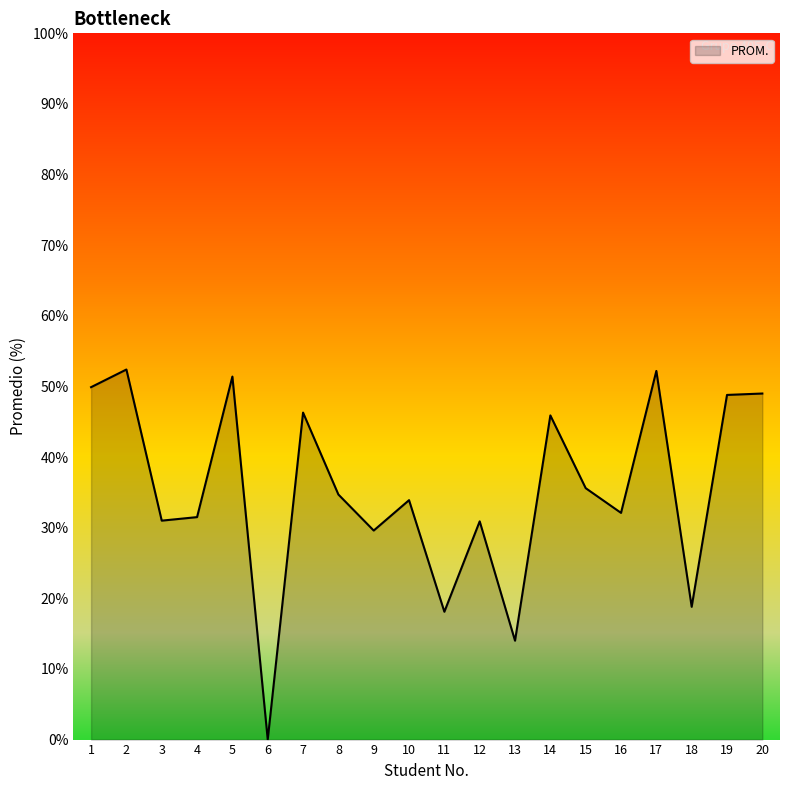

Does the chart display data point markers on the line(s)?

No